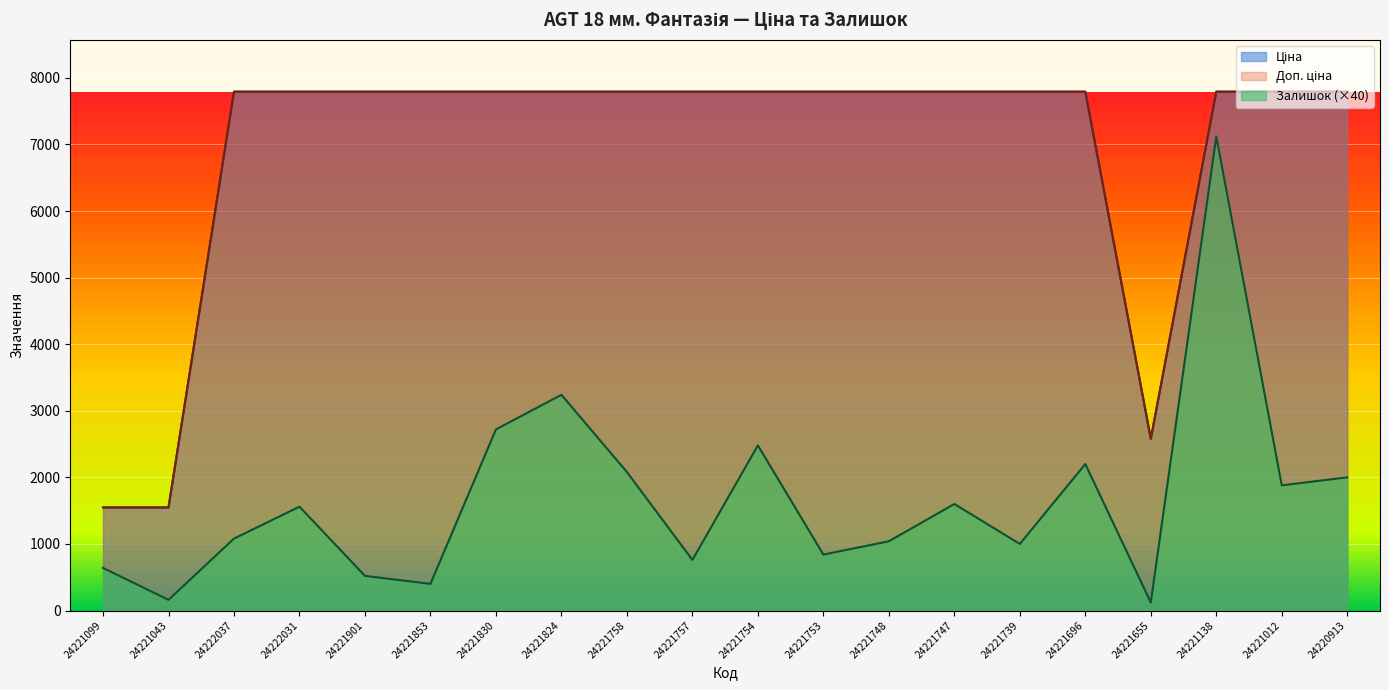

Which series has the largest total across all categories?

Доп. ціна